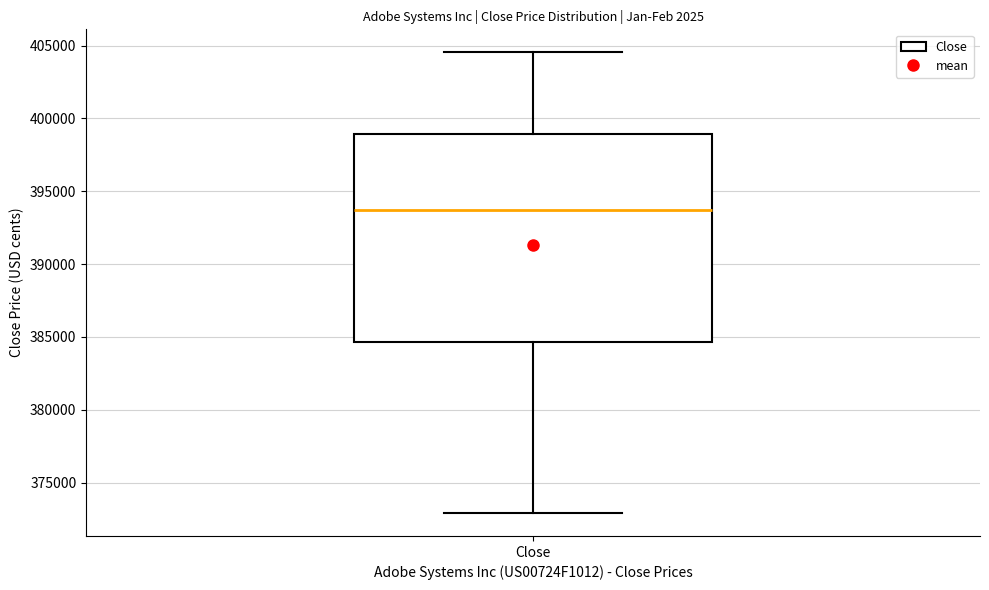

Read this box plot against the y-axis: the position of the median line, the range covered by the box, and the ends of both whiskers. The values are not printed on the chart, so give them approximately, as read against the axis.

median 393500, box 384500 to 399000, whiskers 373000 to 404500